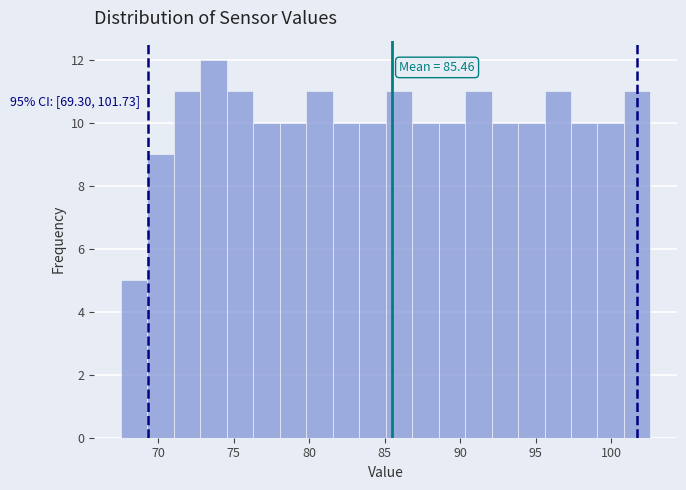

Around what value on the x-axis is the tallest bar? Give the approximate position of its centre, as read against the axis.

73.5